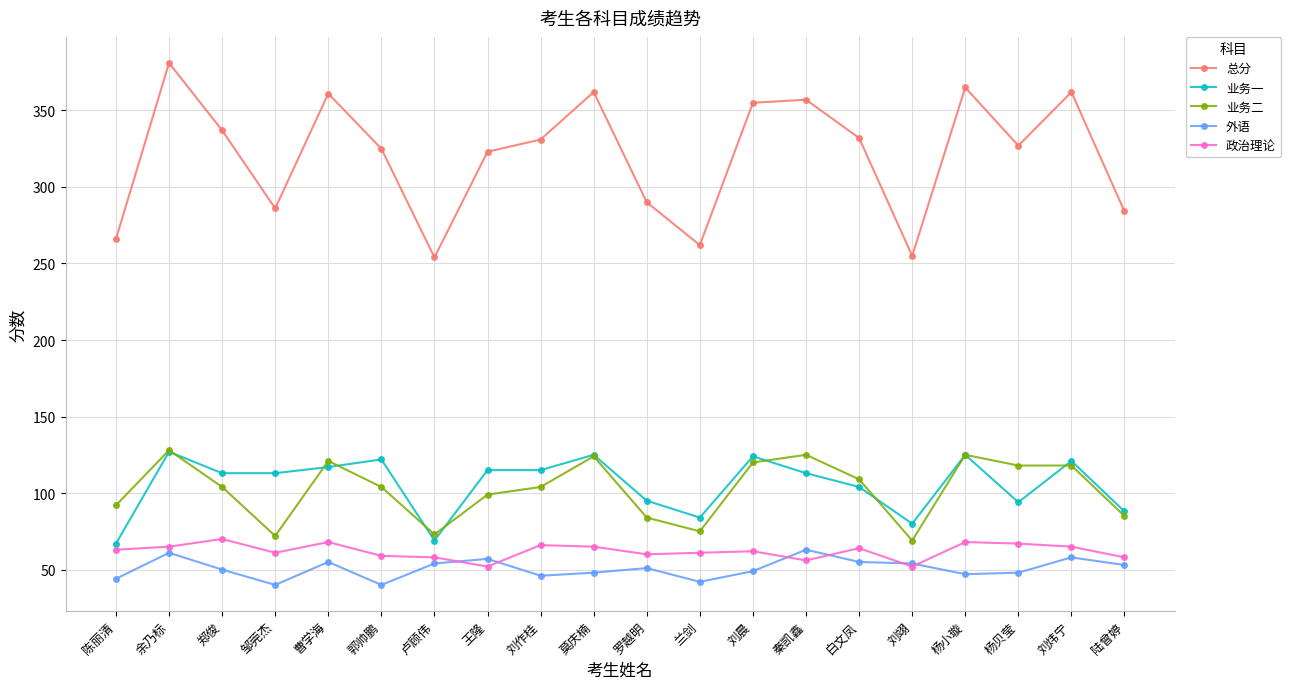

True or false: 业务一 and 总分 cross at least once.

False